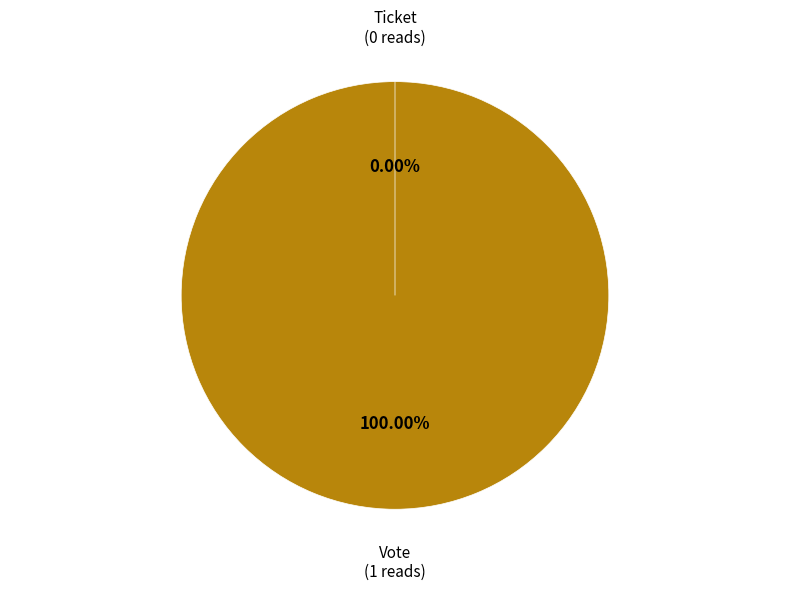

What is the change in value from Vote to Ticket?

-1